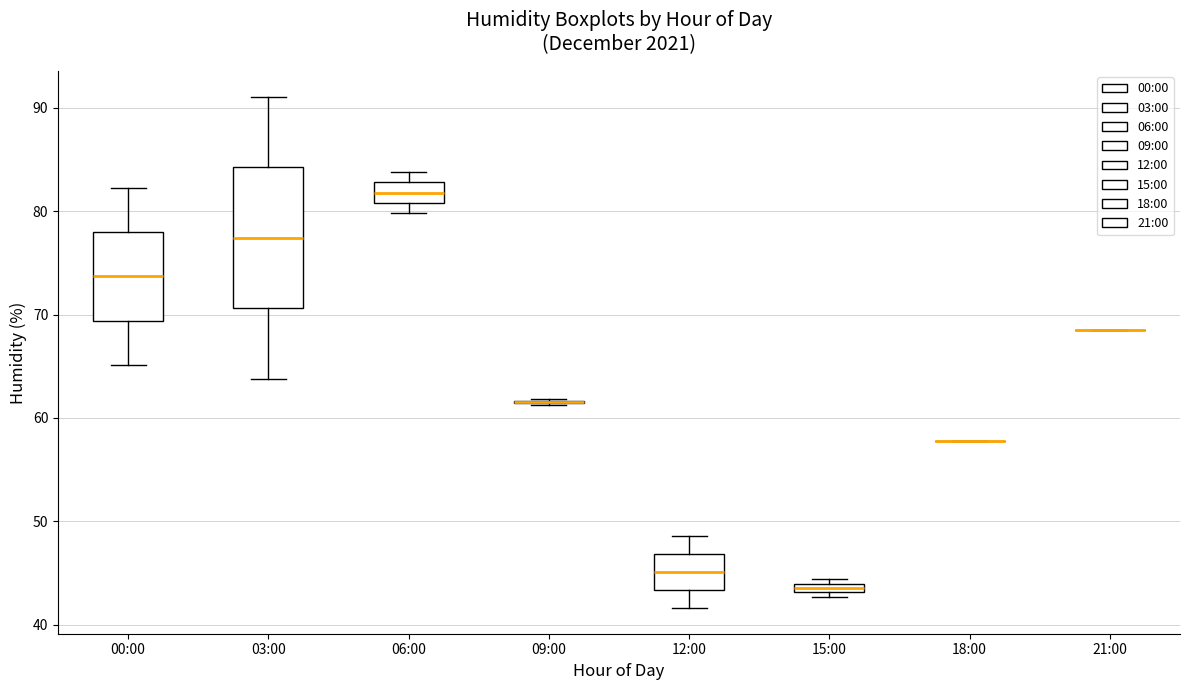

Comparing the boxes themselves (not the whiskers), which one is the tallest?

03:00